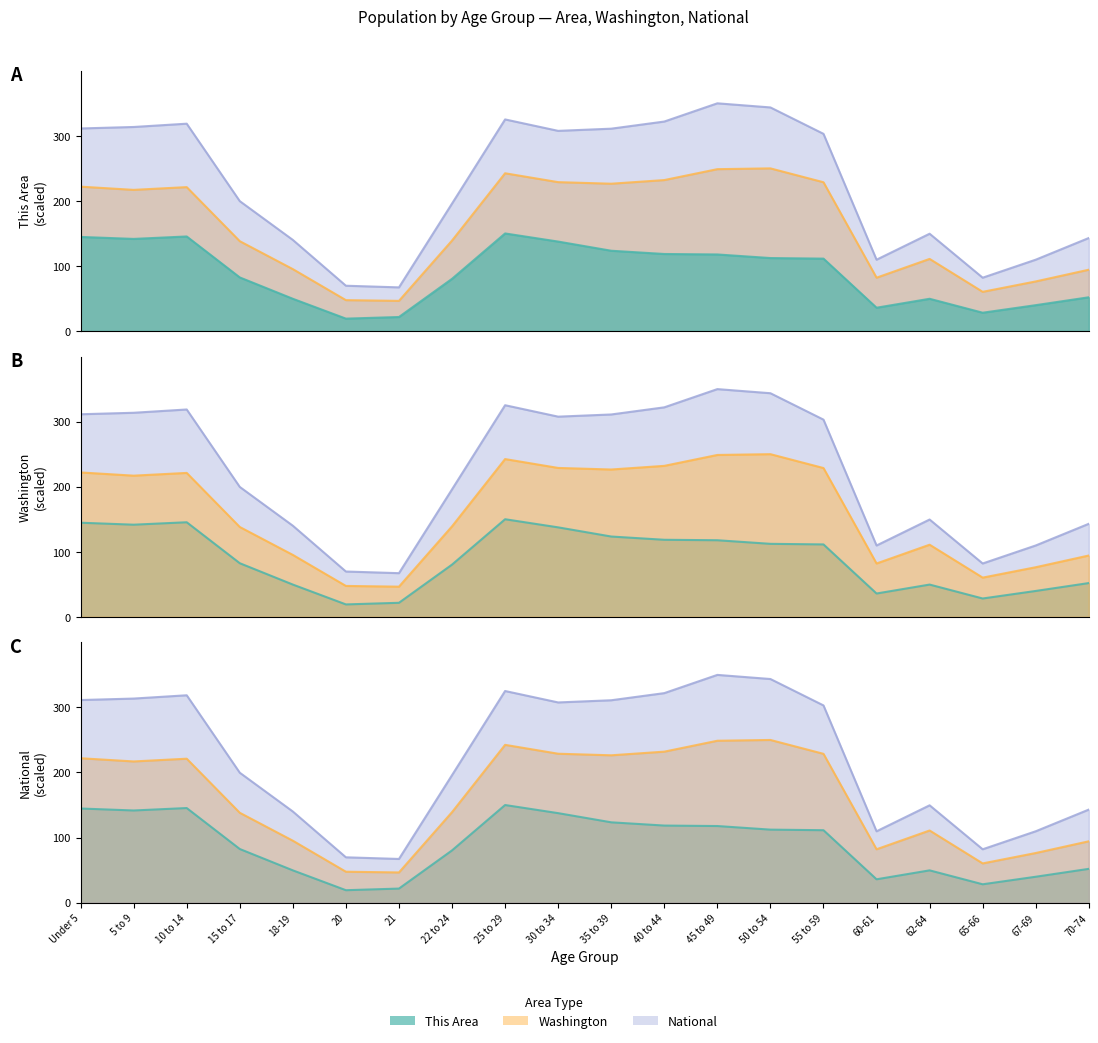

At which label does This Area reach its minimum?

20